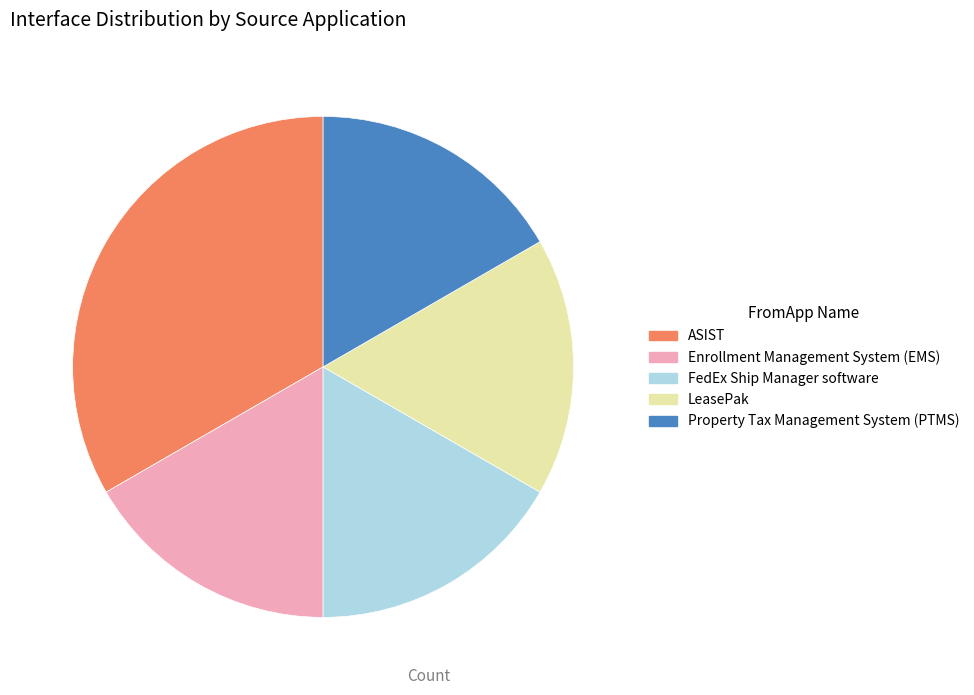

How many slices are in this pie chart?

5